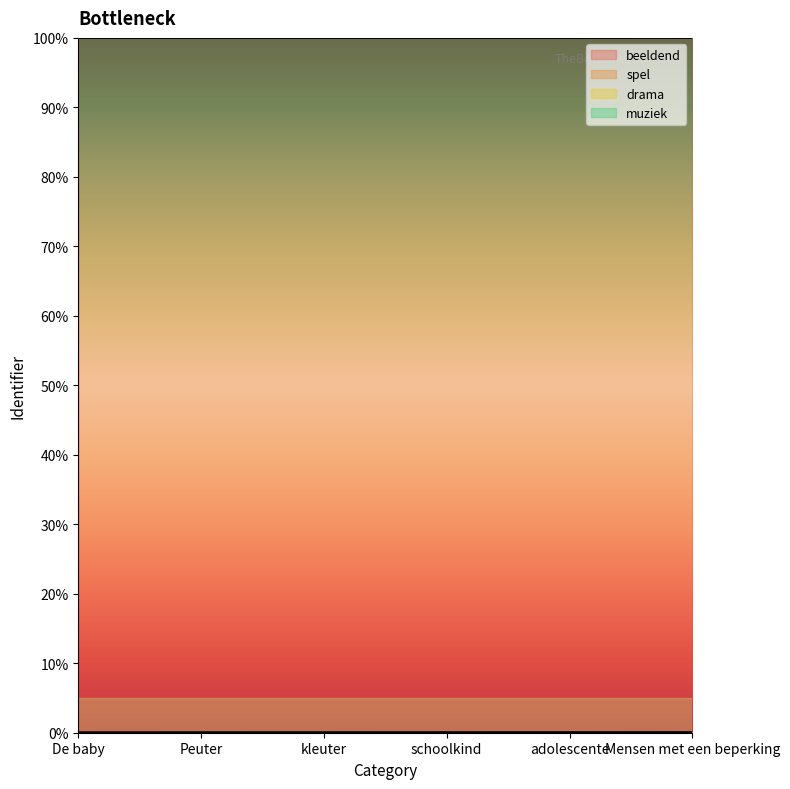

How many lines are shown in the chart?

4